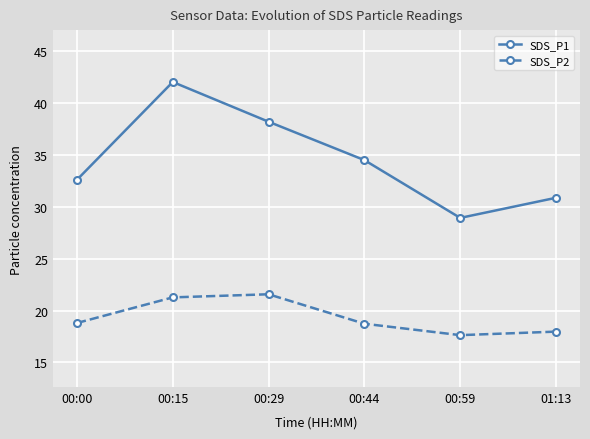

At which label does SDS_P2 first exceed 18?

00:00